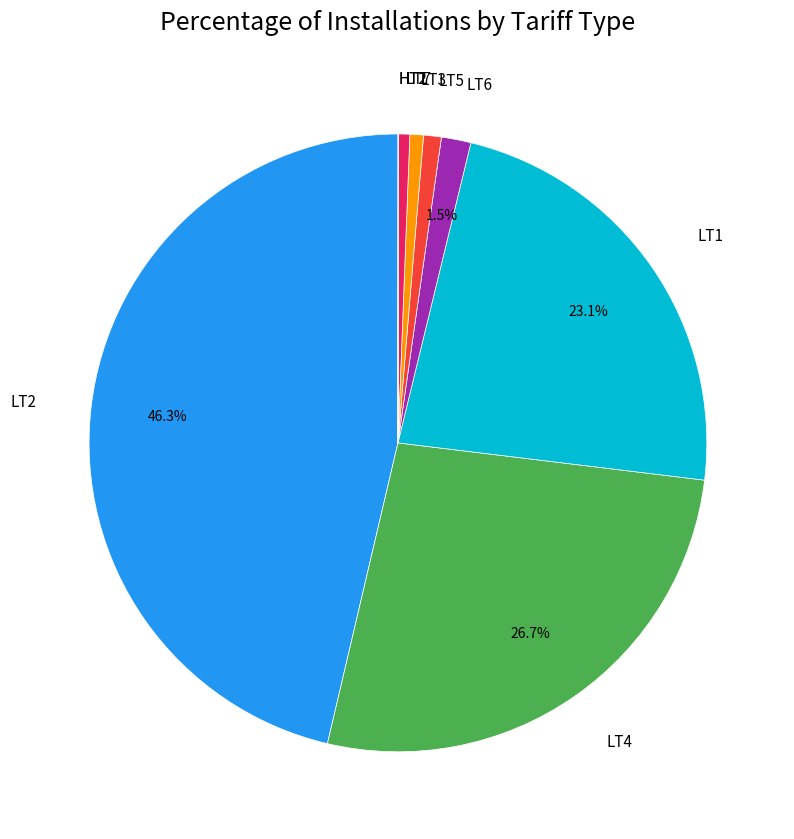

Does LT7 account for over 50% of the chart?

No